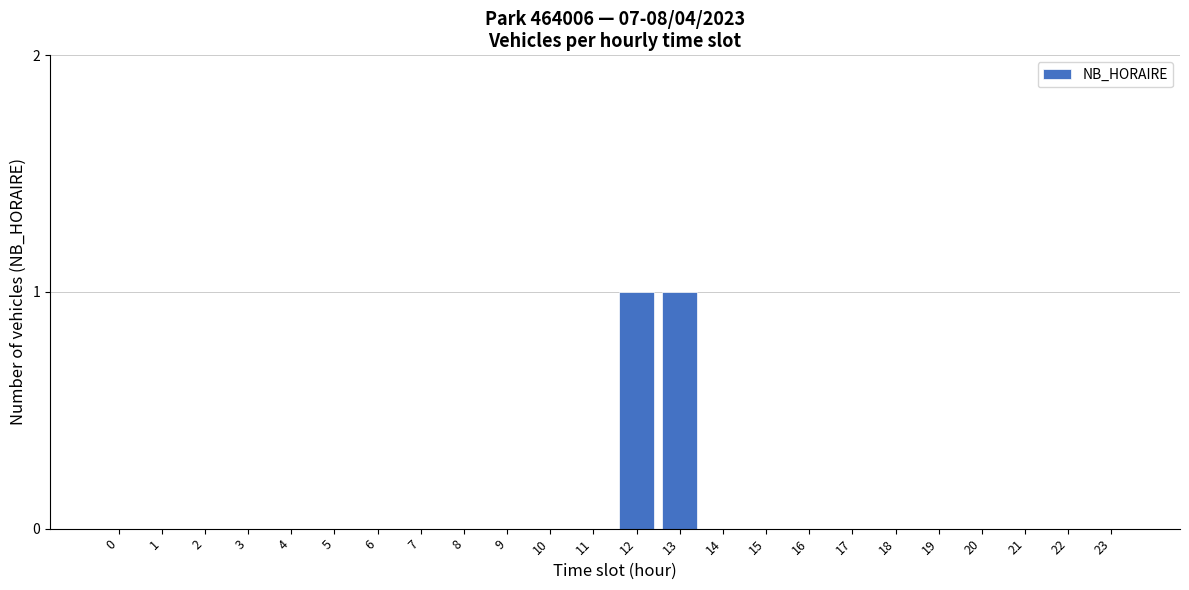

Reading left to right, extract all data points from this chart.

0=0	1=0	2=0	3=0	4=0	5=0	6=0	7=0	8=0	9=0	10=0	11=0	12=1	13=1	14=0	15=0	16=0	17=0	18=0	19=0	20=0	21=0	22=0	23=0